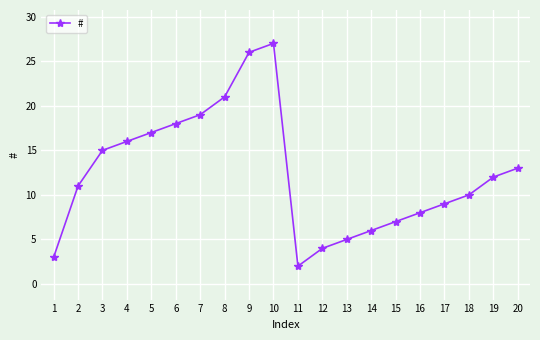

Is it true that the value at 12 is 7?

False